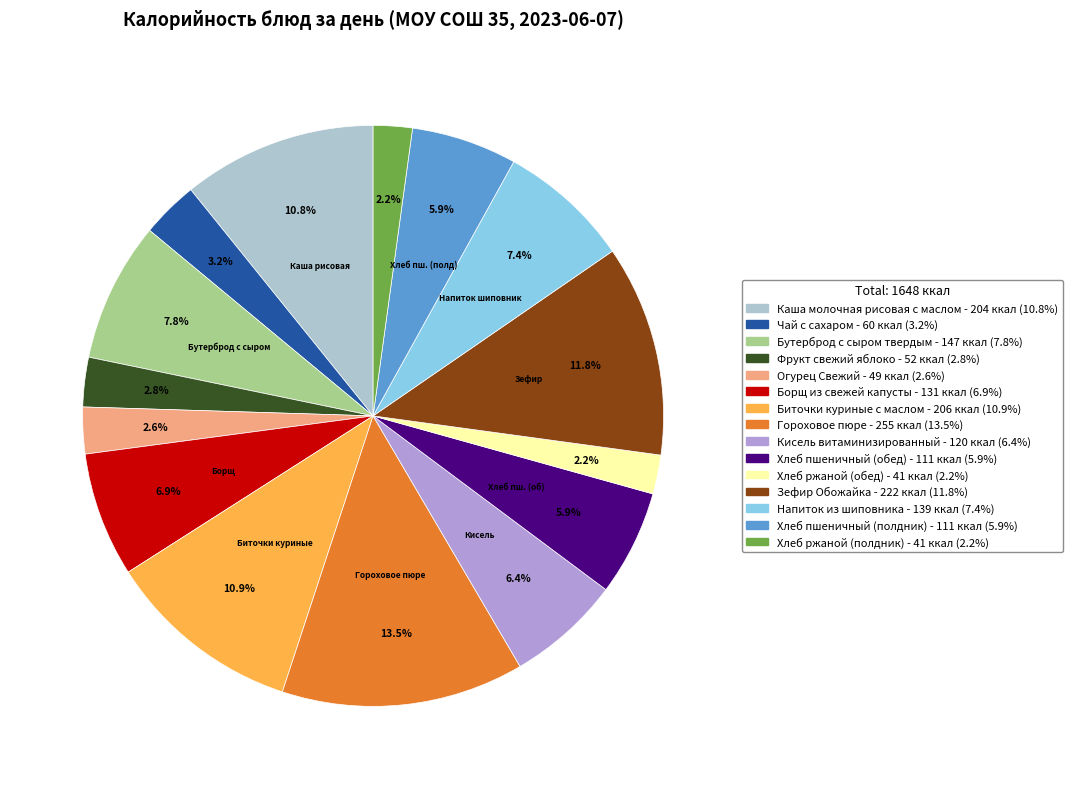

Count the number of slices in the pie.

15